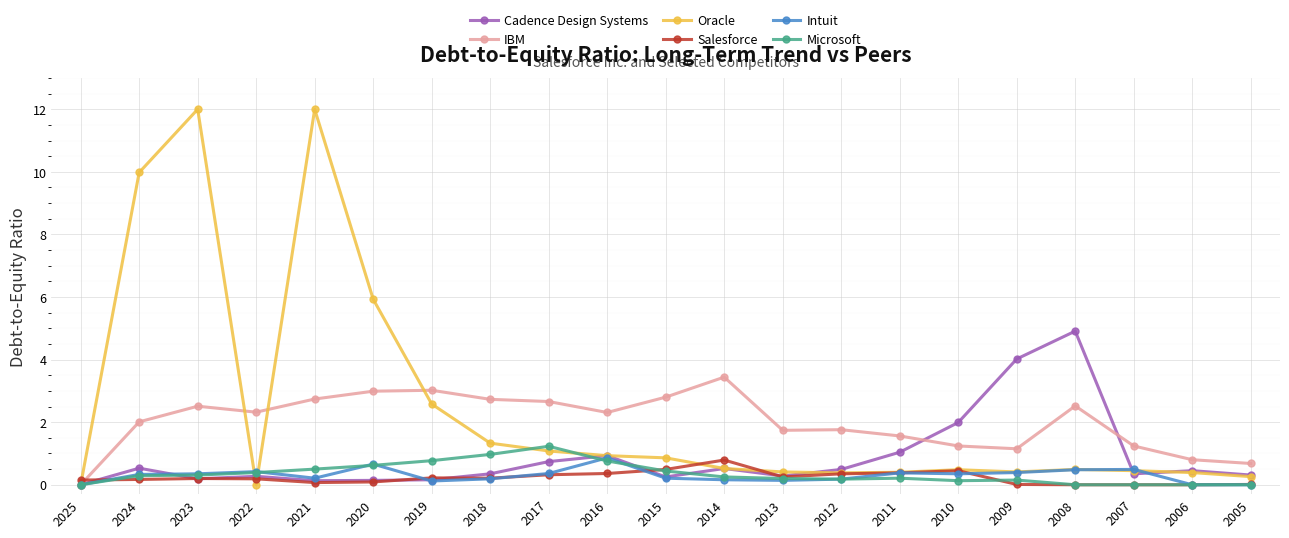

What is the greatest value displayed?

12.0